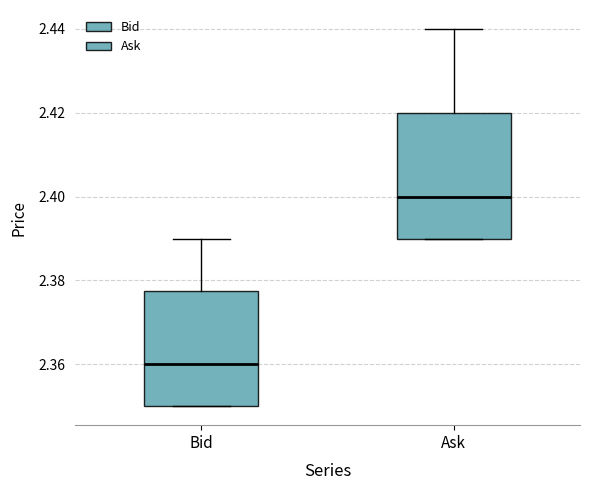

Reading left to right, read every box against the y-axis: the position of its median line, the range the box covers, and the ends of its whiskers. The values are not printed on the chart, so give them approximately, as read against the axis.

Bid: median 2.360, box 2.350 to 2.378, whiskers 2.350 to 2.390
Ask: median 2.400, box 2.390 to 2.420, whiskers 2.390 to 2.440